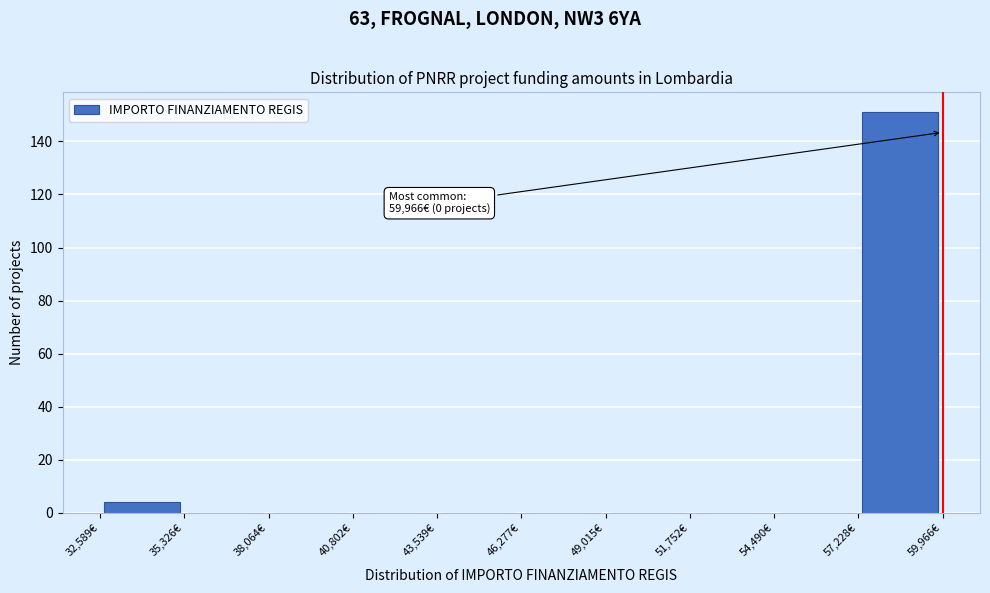

Which range on the x-axis has the tallest bar?

57000 to 60000